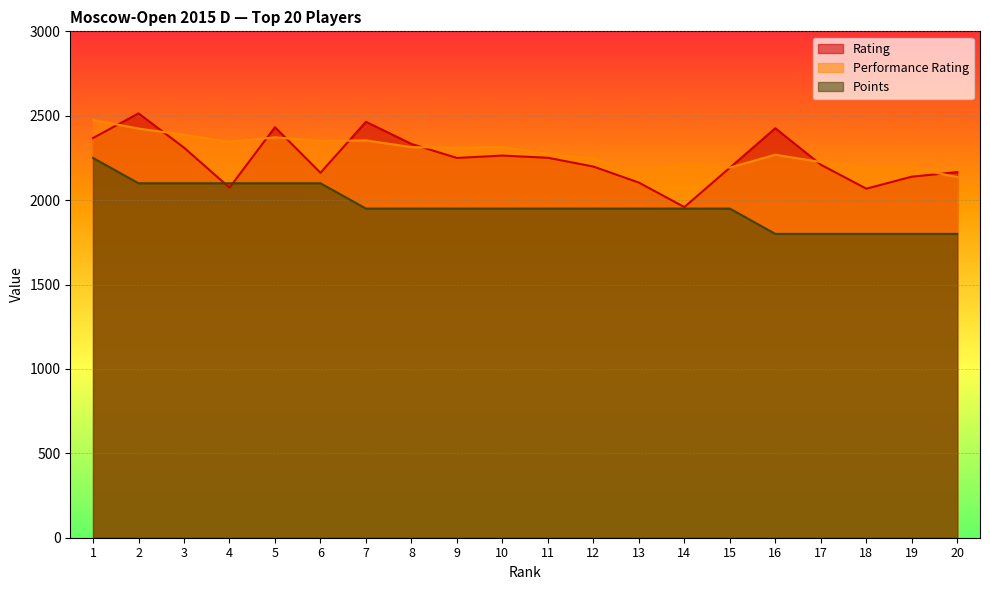

How many series are shown in this chart?

3